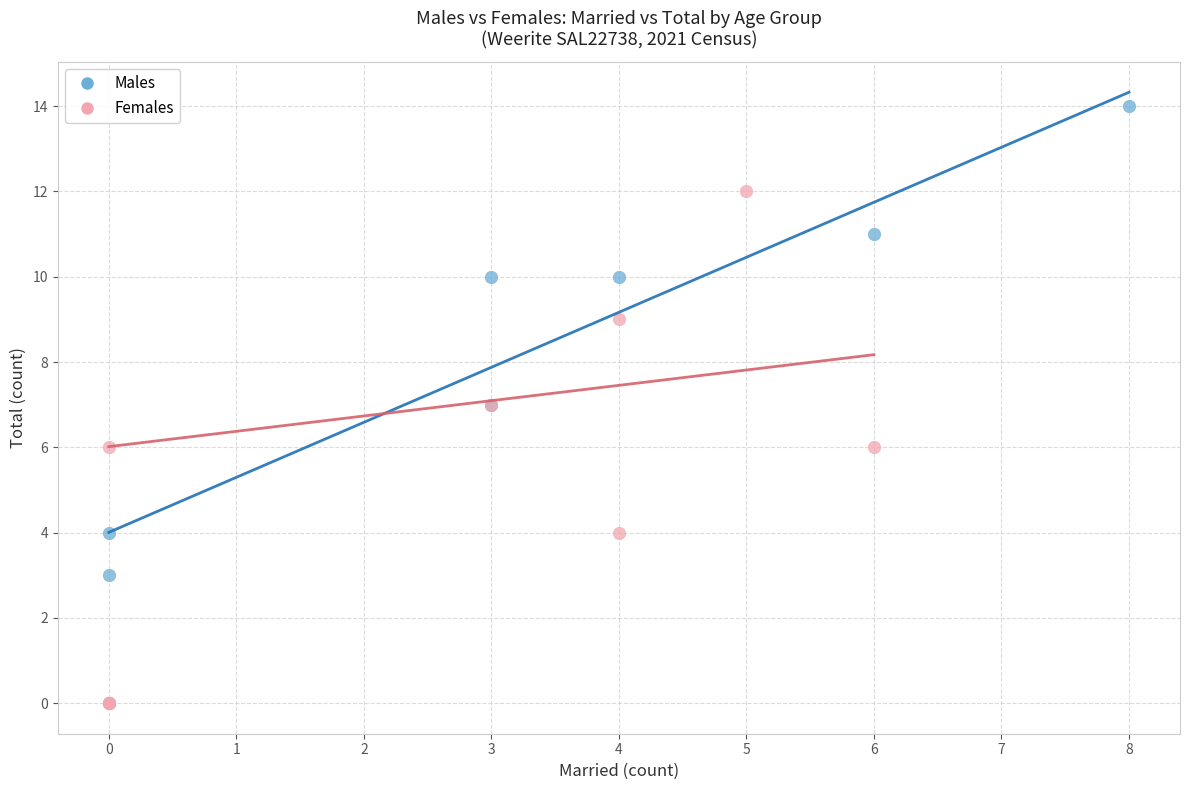

Which series has the largest Y range (max minus min)?

Males